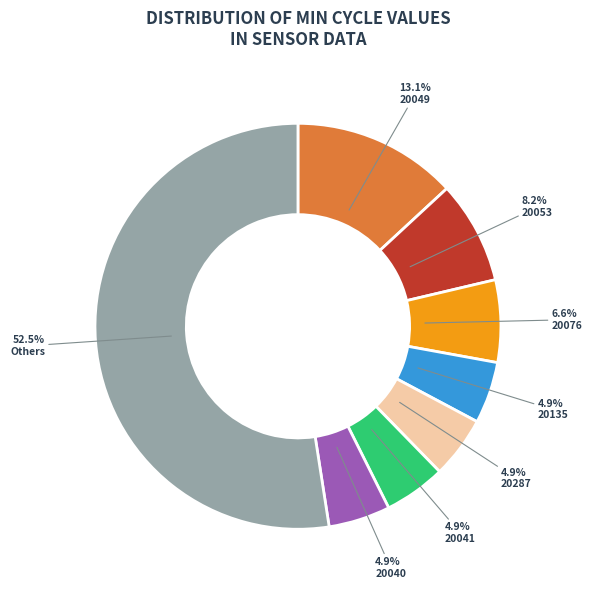

Does any single category account for the majority?

Yes